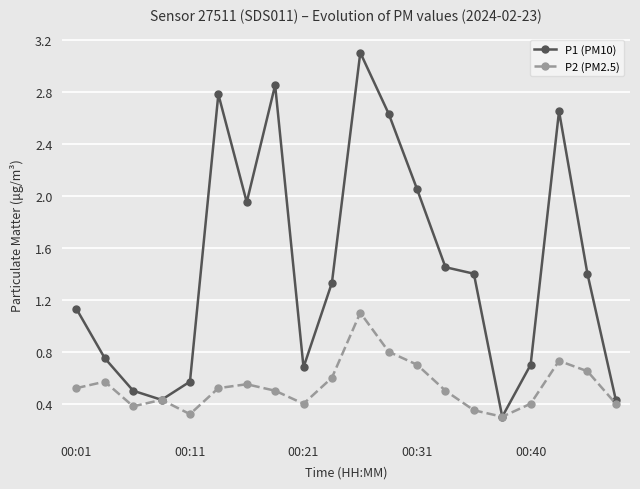

What is the greatest value displayed?

3.1